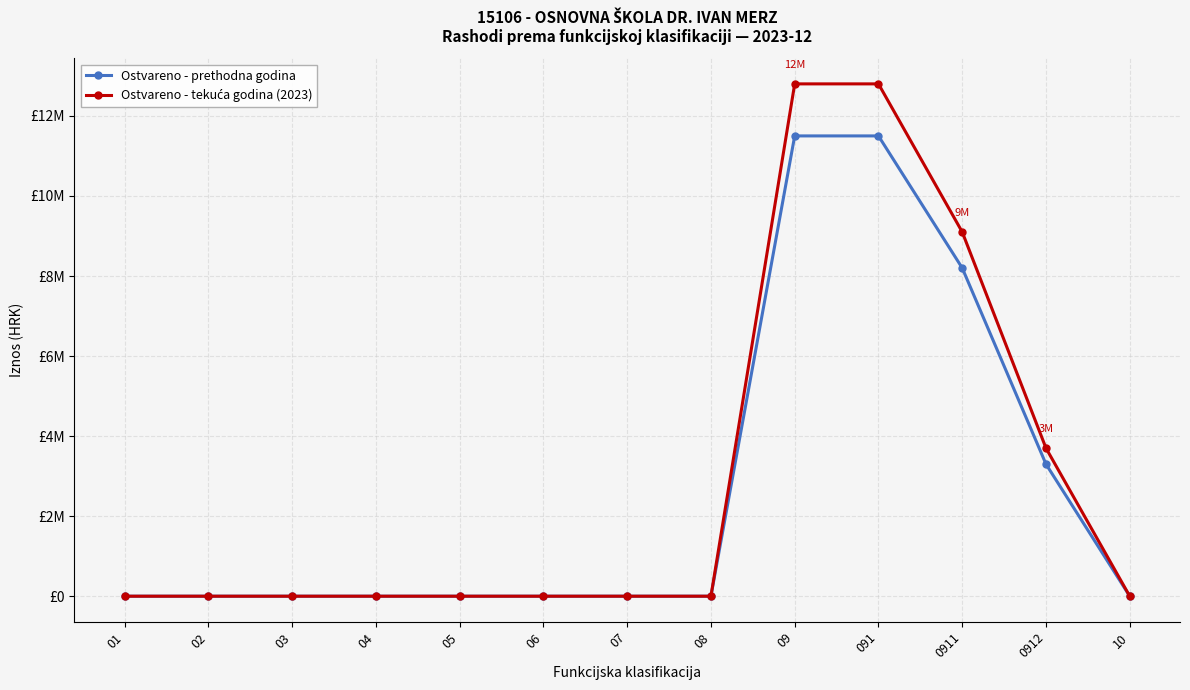

Is this an area chart (filled region under the line)?

No